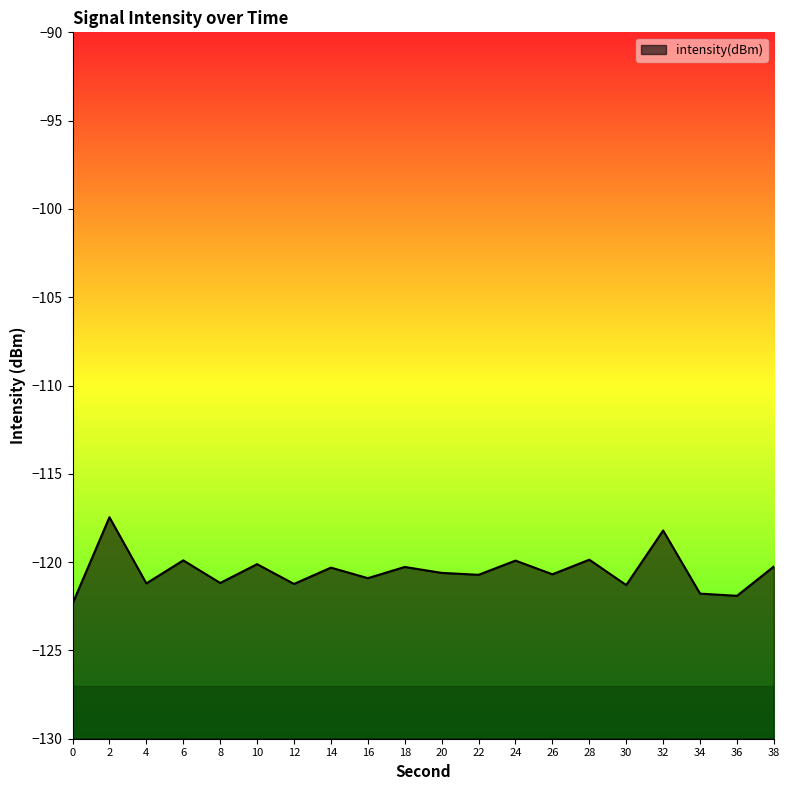

Where is the first local maximum?

2